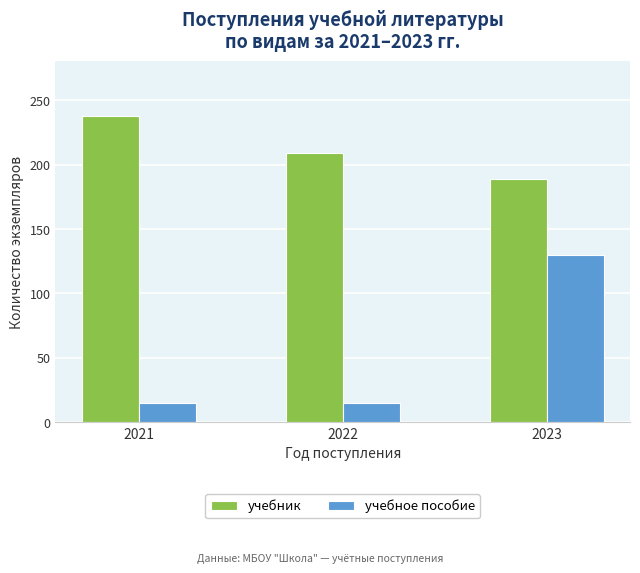

How many bars are there in total?

6